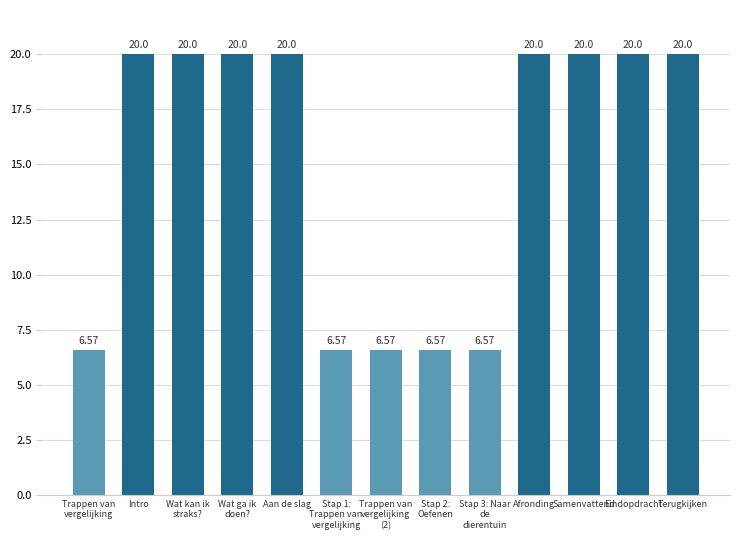

What is the label of the 13th bar from the left?

Terugkijken